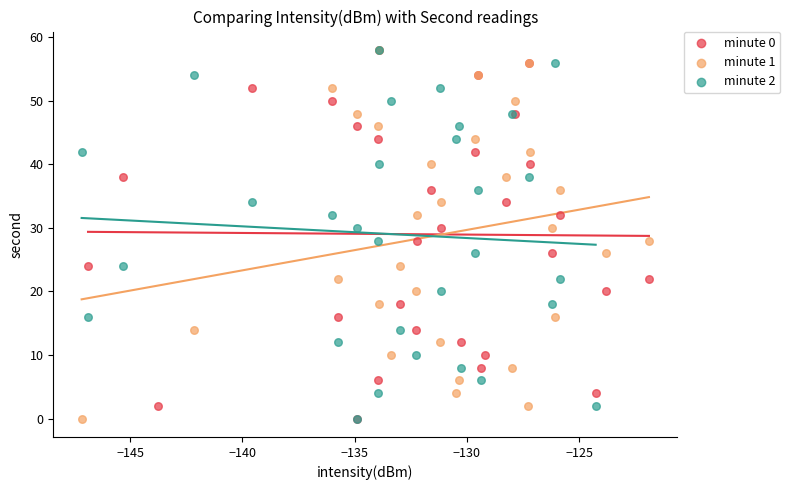

What are all the series names shown in the legend?

minute 0, minute 1, minute 2